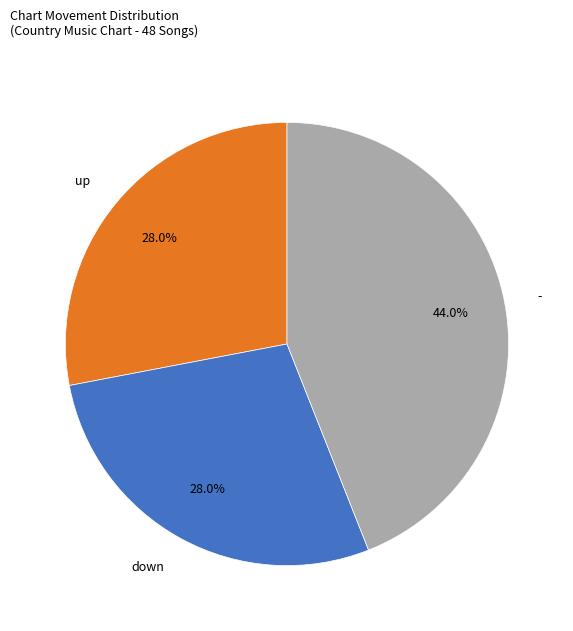

Is it true that down is 20% of the pie?

False